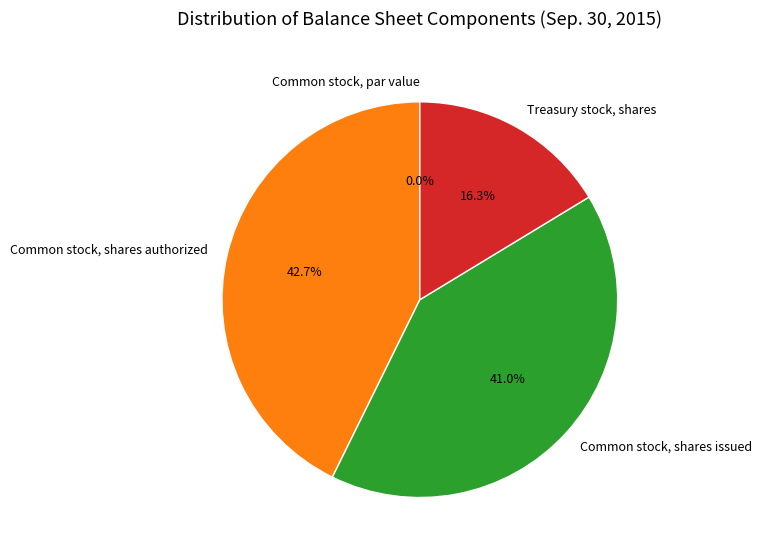

To the nearest percent, what is the difference between the Common stock, shares issued and Treasury stock, shares slice percentages?

25%